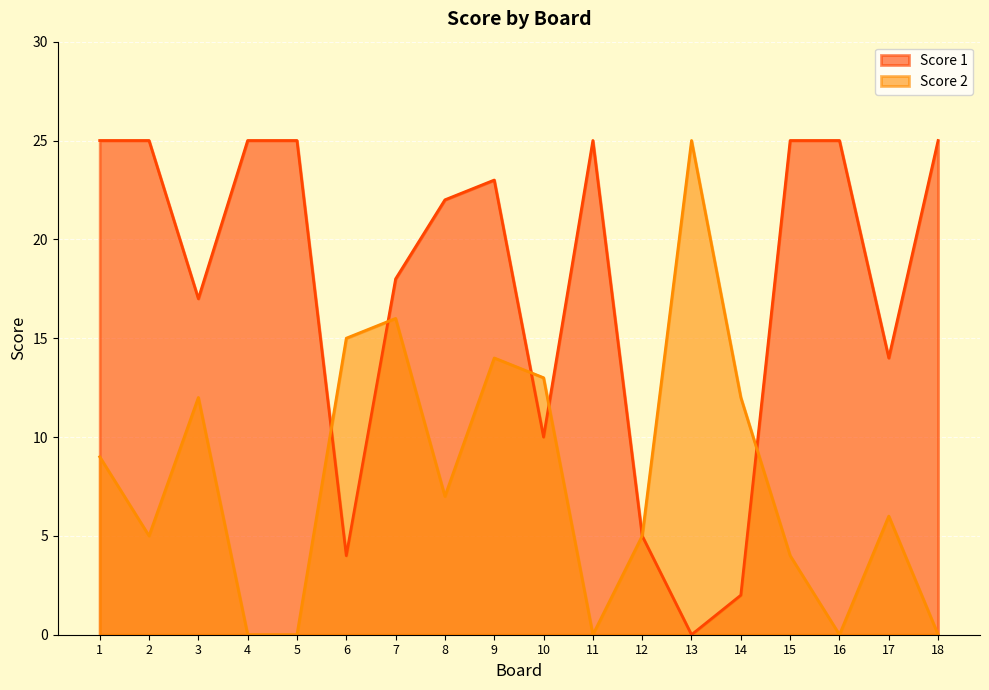

Which series has the largest total across all categories?

Score 1